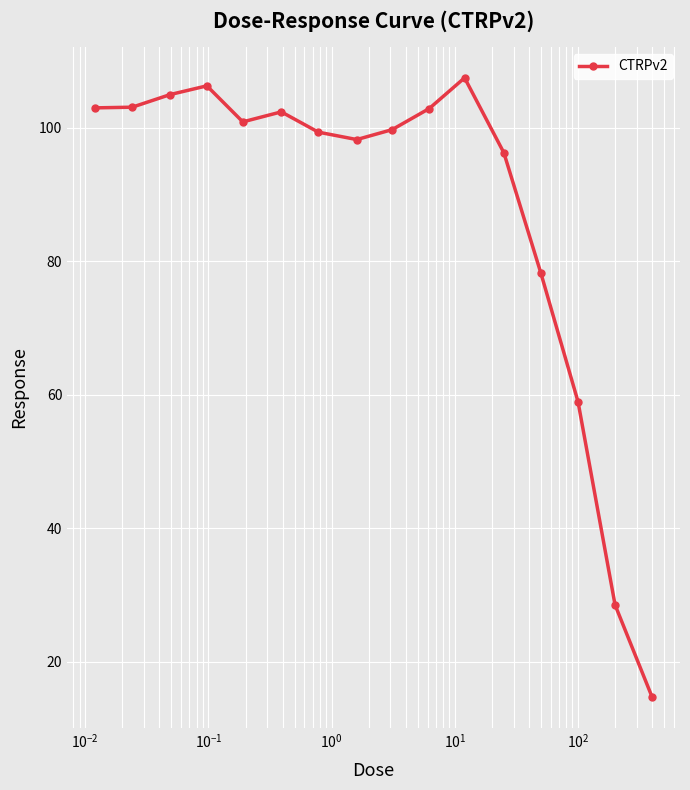

What is the sum of all values?

1405.2